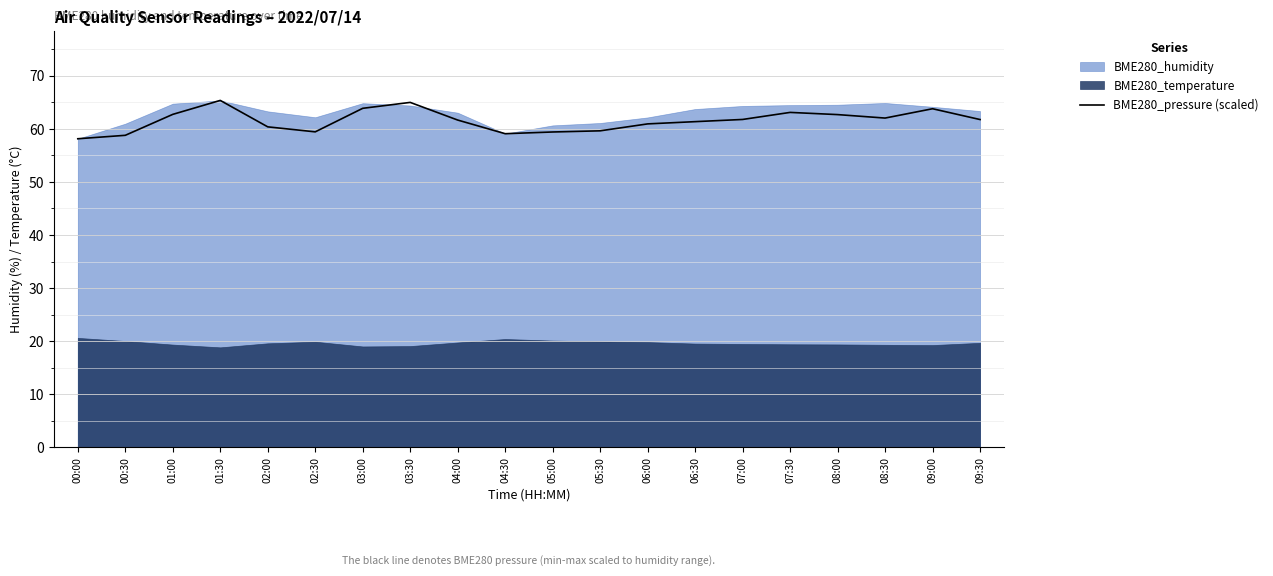

What is the ratio of the value at 05:30 to the value at 06:00?

1.0